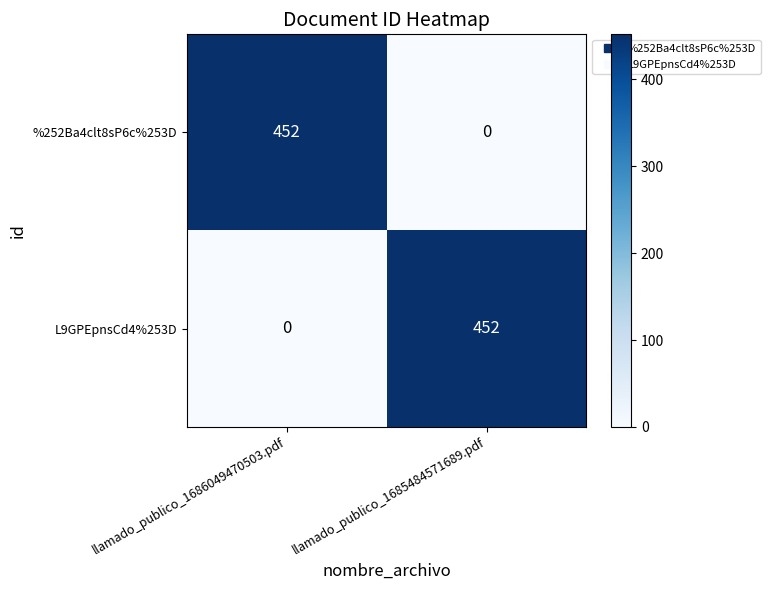

At how many categories does at least one series exceed 42?

2